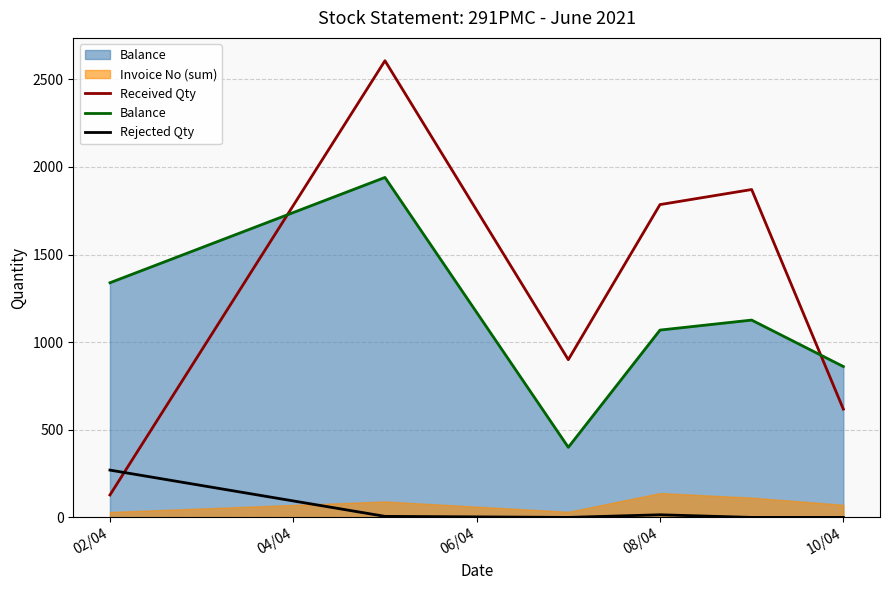

What is the maximum value for Rejected Qty?

270